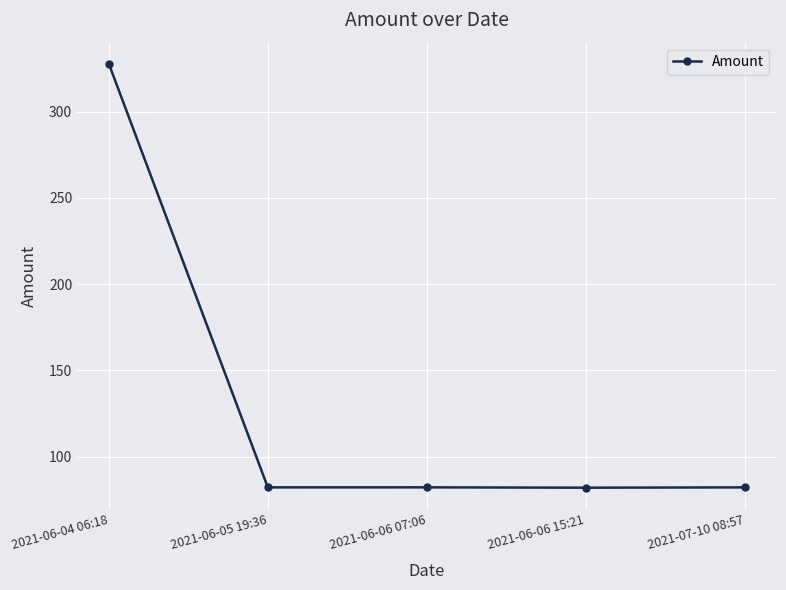

Does the chart display data point markers on the line(s)?

Yes